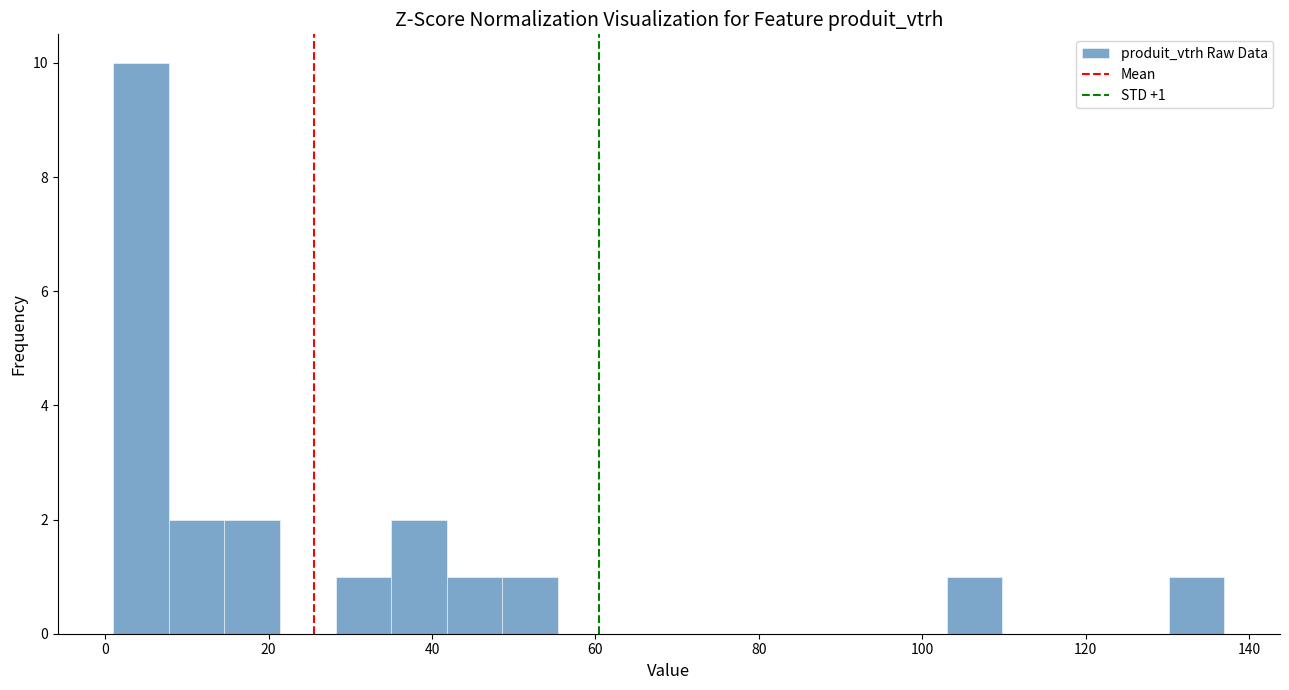

Read against the x-axis, roughly where is the centre of the tallest bar?

4